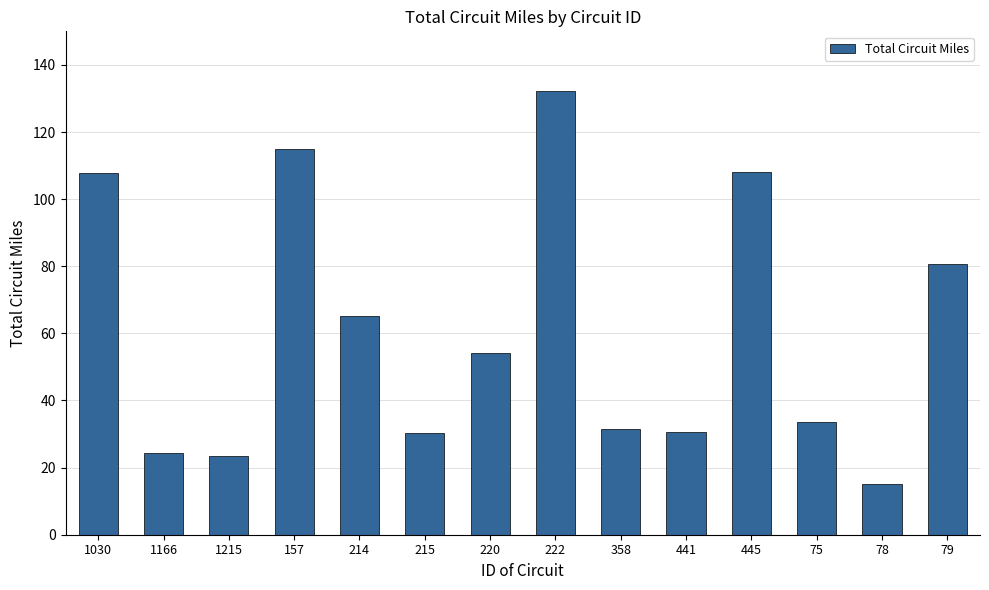

Between 79 and 222, which is larger?

222